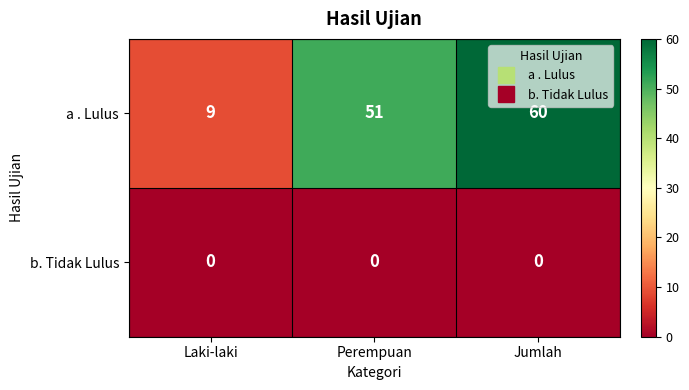

How many categories are shown in the chart?

3